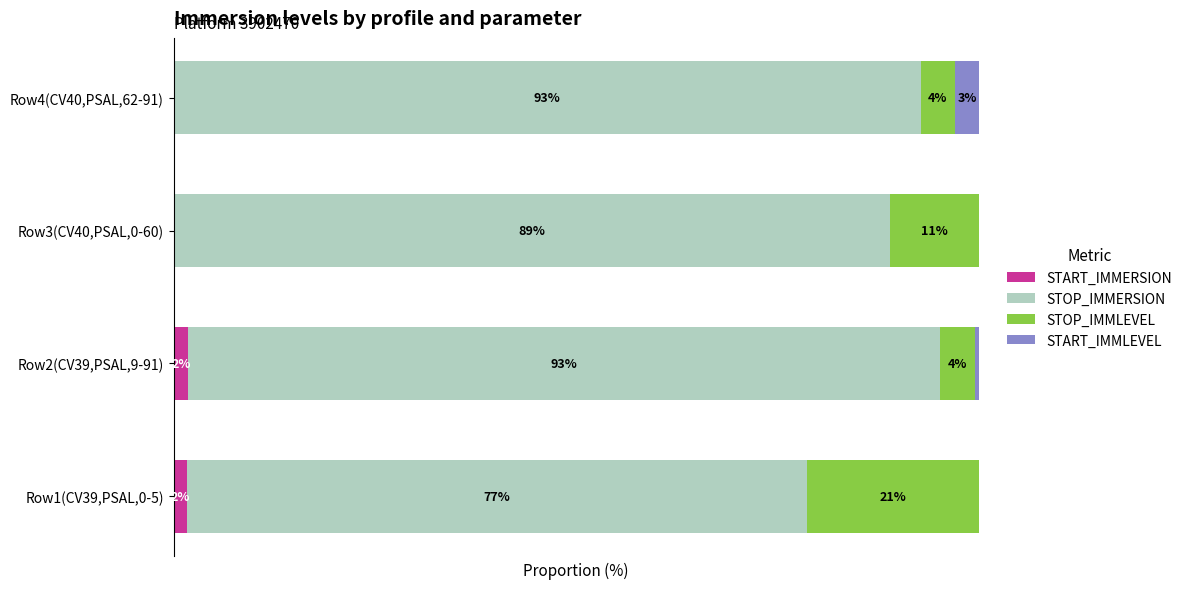

What are all the series names shown in the legend?

START_IMMERSION, STOP_IMMERSION, STOP_IMMLEVEL, START_IMMLEVEL